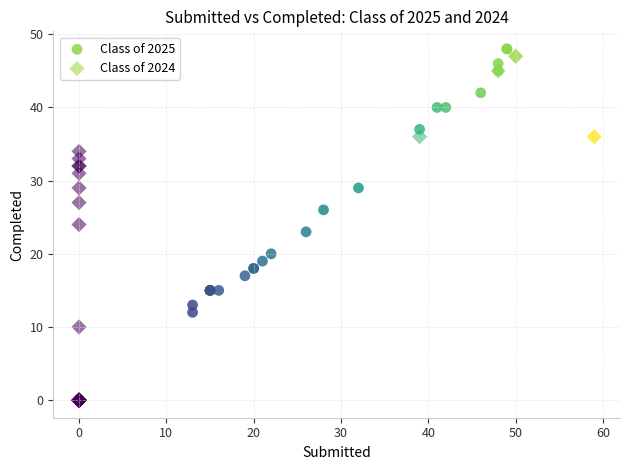

What are all the series names shown in the legend?

Class of 2025, Class of 2024